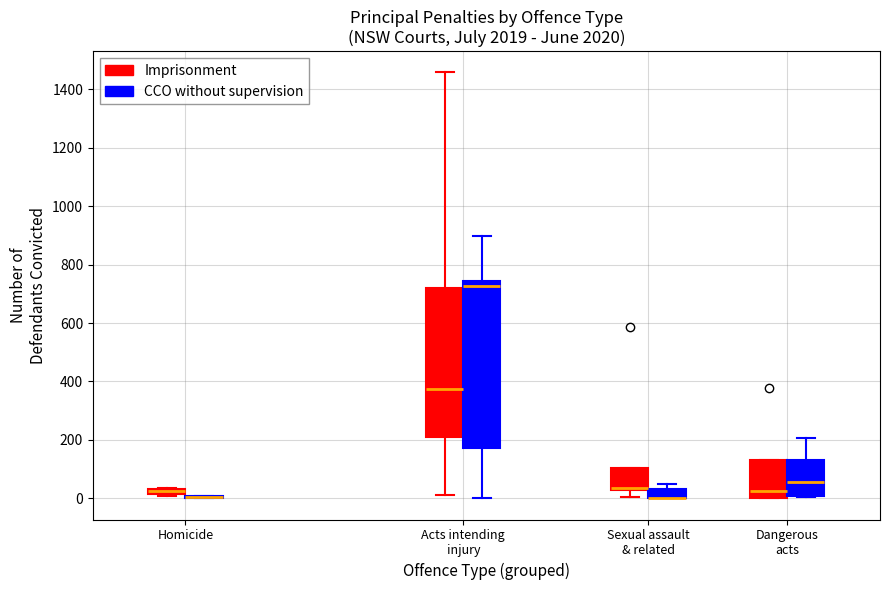

Where is the lower edge of the box for Acts intending injury (Imprisonment) on the y-axis? The values are not printed on the chart, so give them approximately, as read against the axis.

200